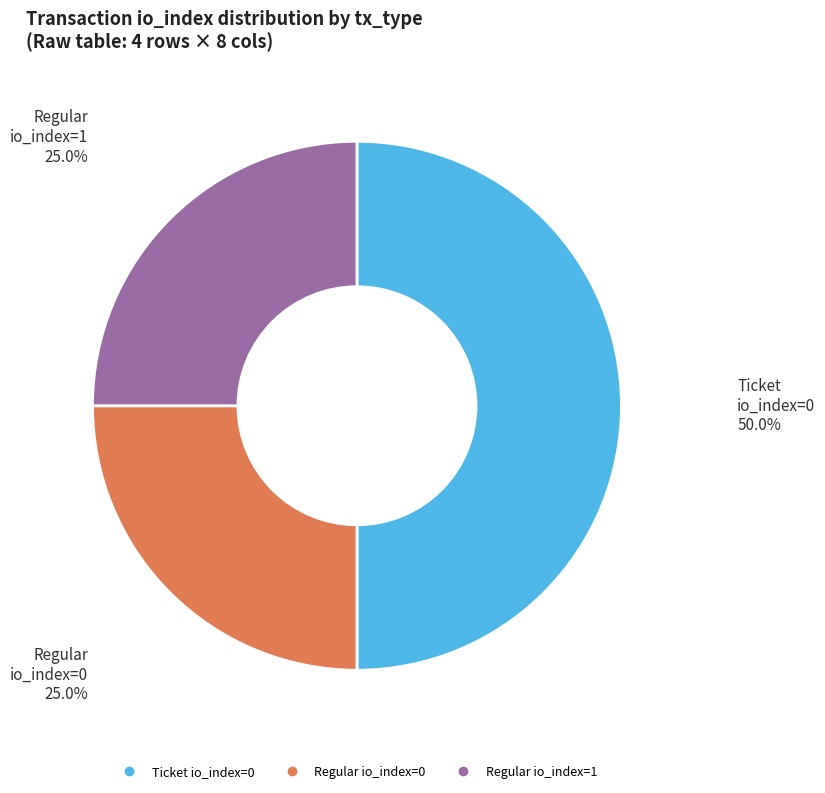

Which category has the biggest portion of the pie?

Ticket (io_index=0)